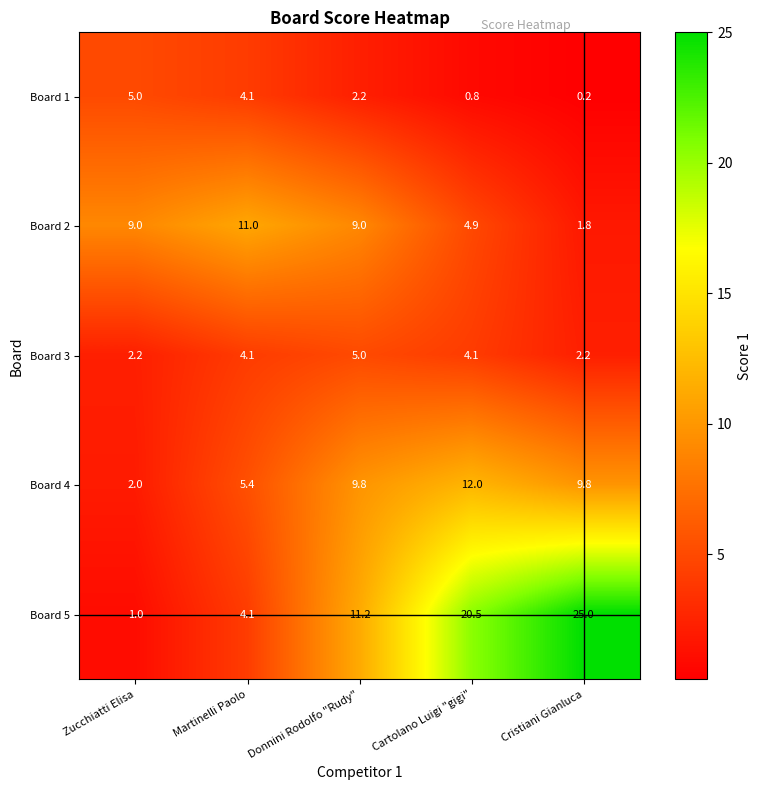

Rank the series at Zucchiatti Elisa from lowest to highest value.

Board 5, Board 4, Board 3, Board 1, Board 2